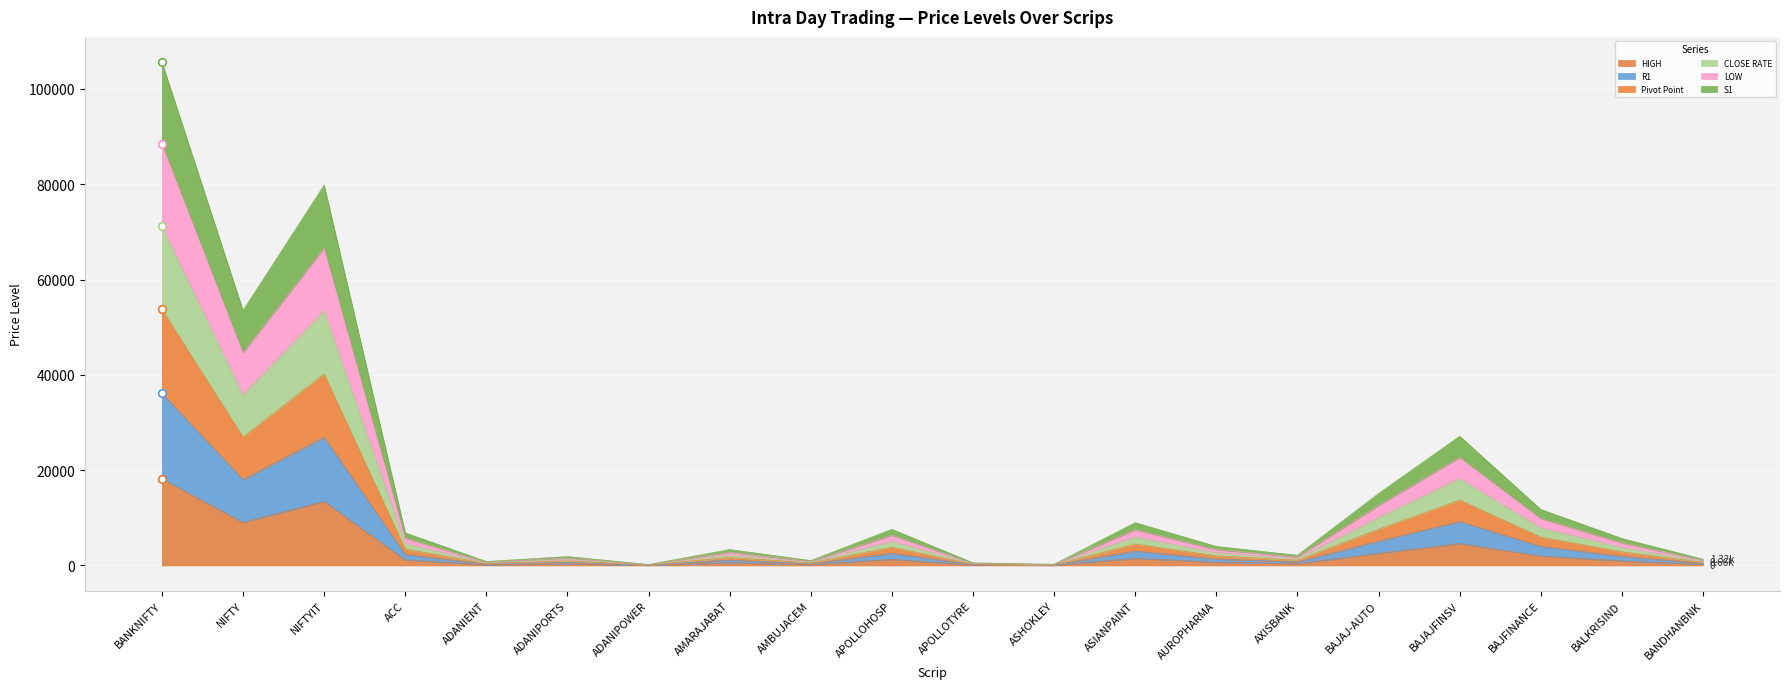

Which series contains the highest Y value?

CLOSE RATE